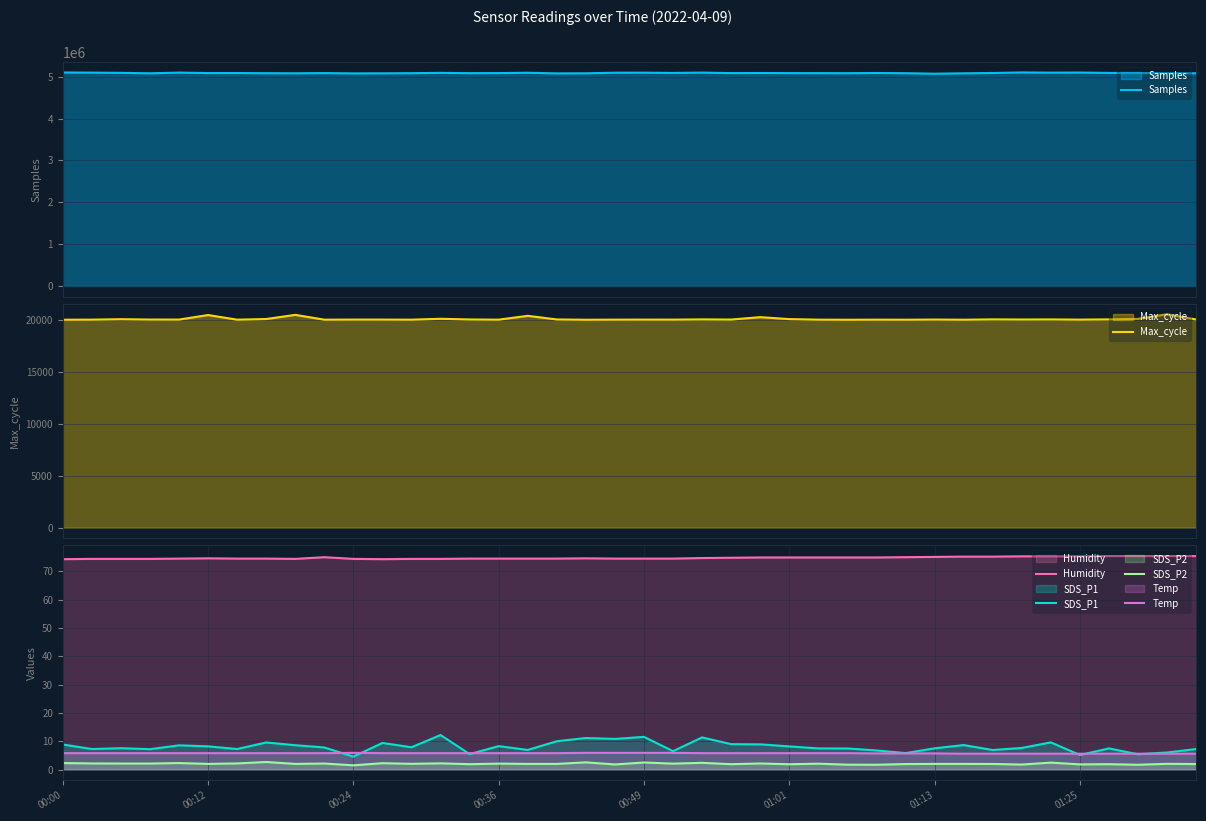

How many data points in Samples are above 5087782?

19